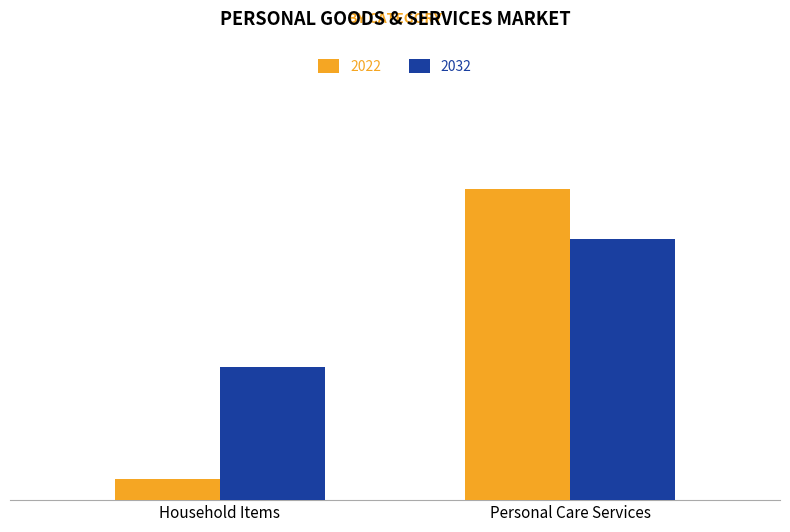

Rank the series by their maximum value, from highest to lowest.

2022, 2032